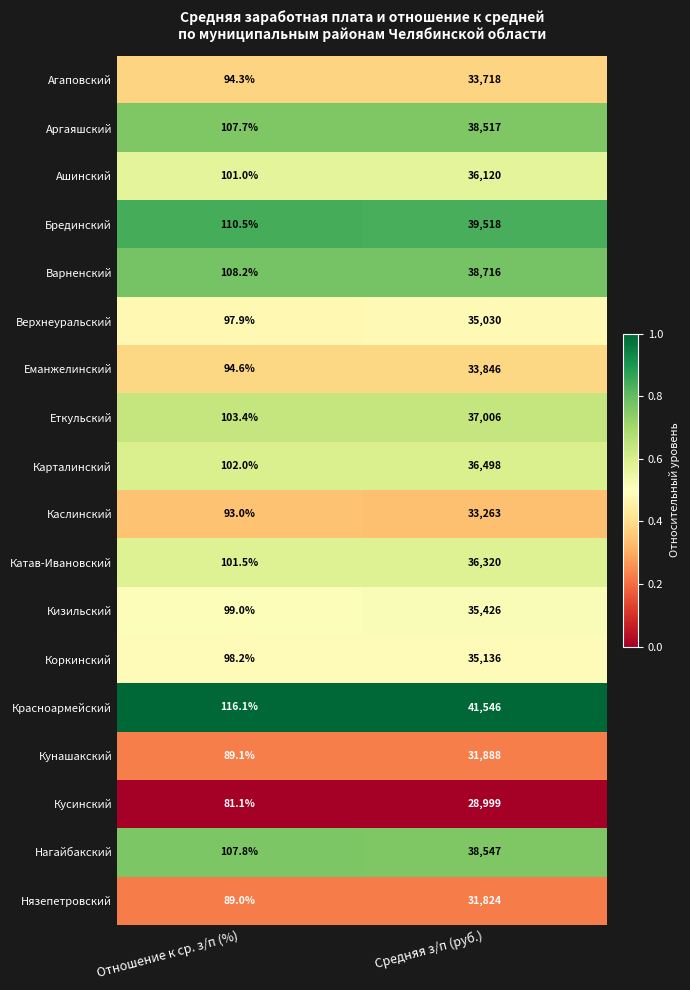

Which series has the largest range (max minus min)?

Красноармейский